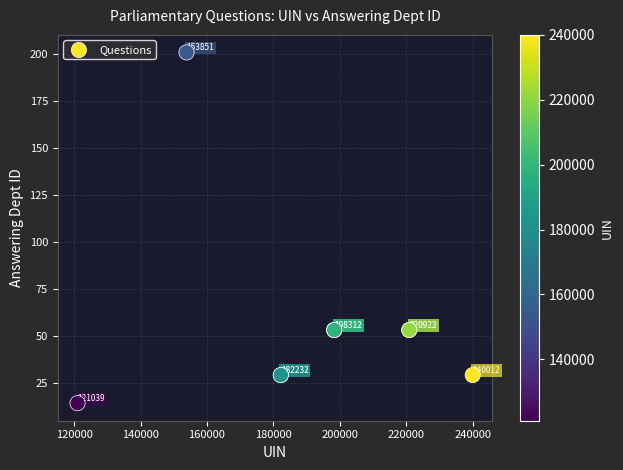

What Y value in the scatter plot is closest to 107?

53